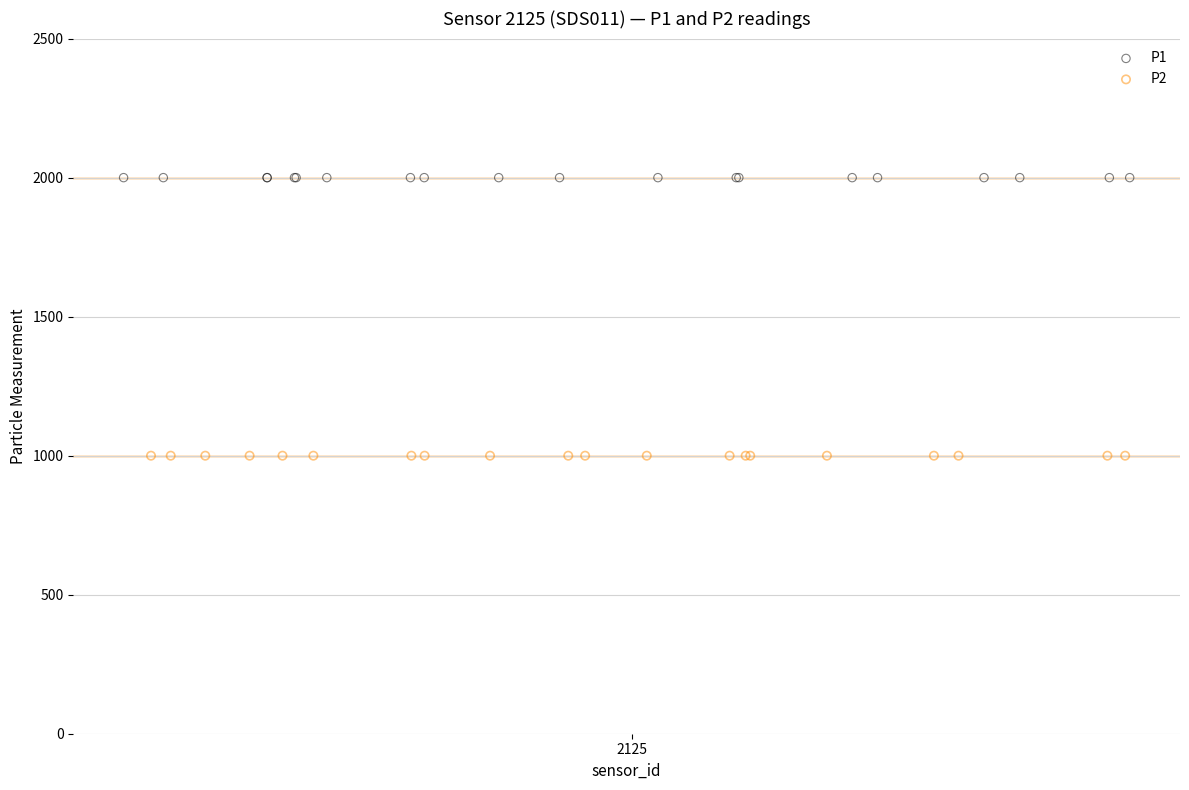

Which series contains the lowest Y value?

P2